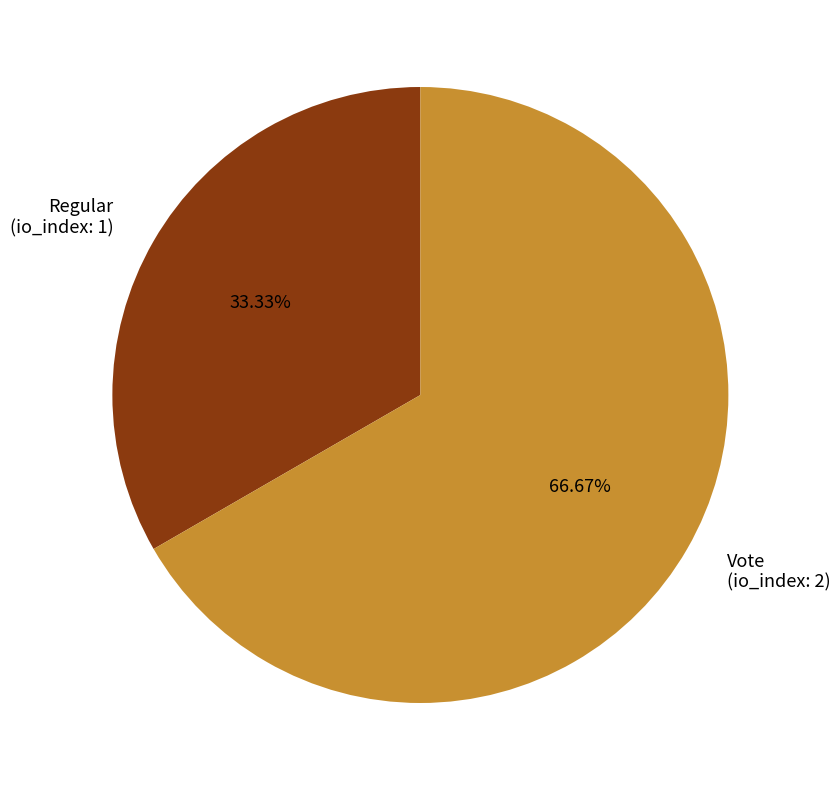

To the nearest percent, what is the combined percentage of Regular and Vote?

100%